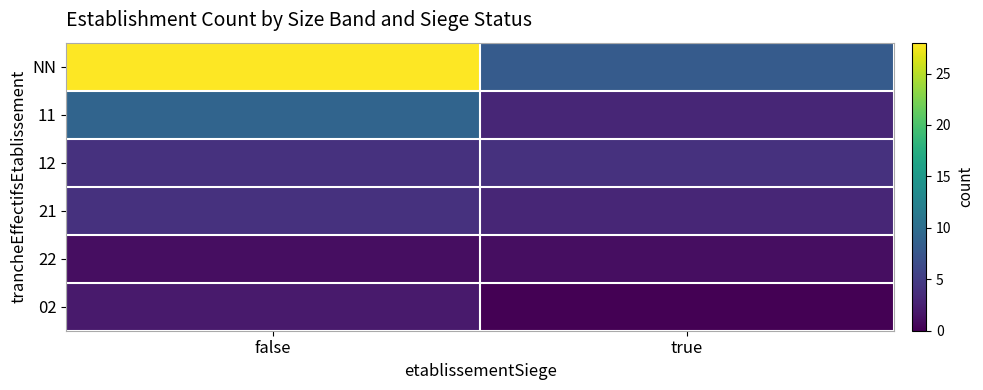

Reading left to right, what are all the values shown in this chart?

NN: false=28	true=8
11: false=9	true=3
12: false=4	true=4
21: false=4	true=3
22: false=1	true=1
02: false=2	true=0